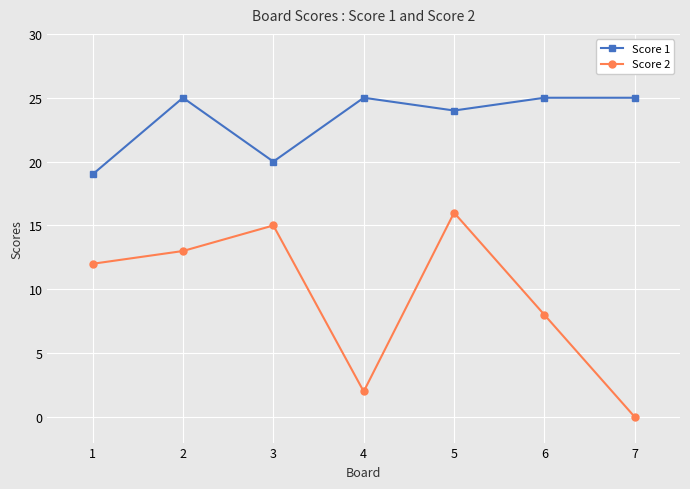

Does the chart display data point markers on the line(s)?

Yes